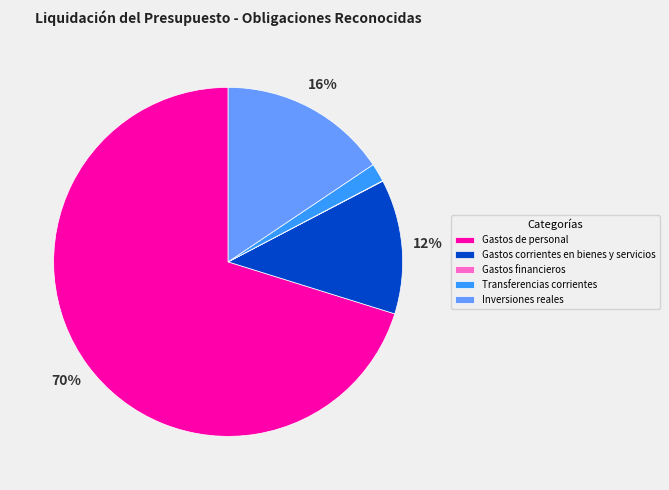

The Inversiones reales slice represents 16% of the pie. True or false?

True